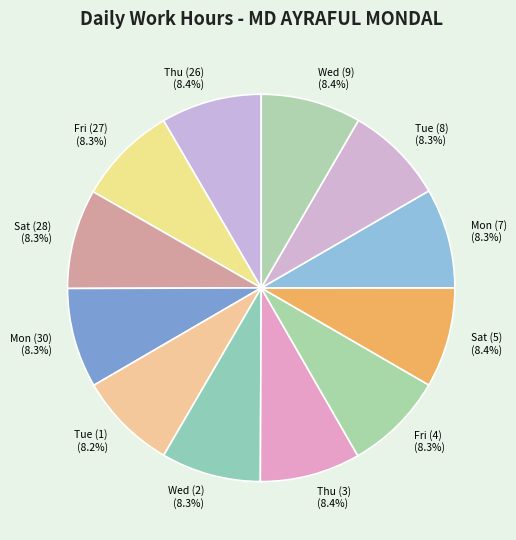

What portion of the pie excludes Fri (4)?

91.7%